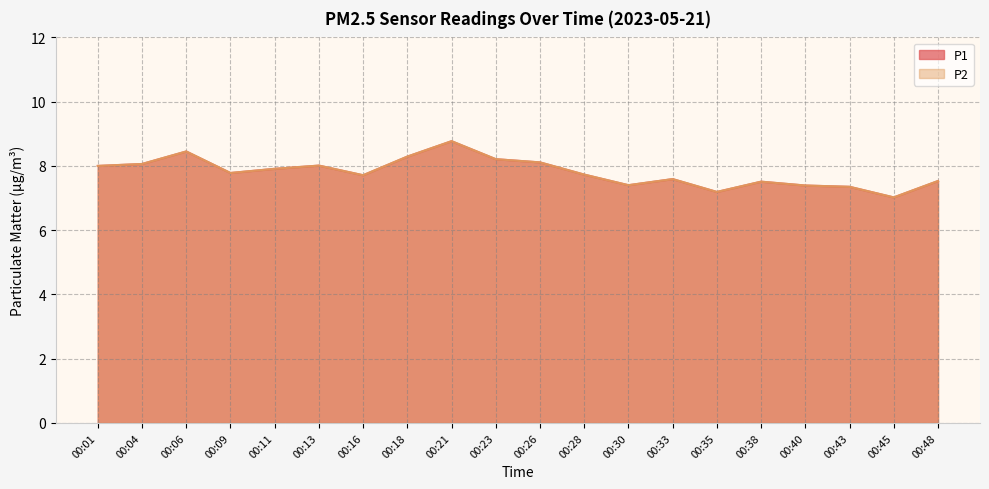

Reading right to left, what are all the values shown in this chart?

P1: 00:48=7.5	00:45=7.0	00:43=7.3	00:40=7.4	00:38=7.5	00:35=7.2	00:33=7.6	00:30=7.4	00:28=7.7	00:26=8.1	00:23=8.2	00:21=8.8	00:18=8.3	00:16=7.7	00:13=8.0	00:11=7.9	00:09=7.8	00:06=8.4	00:04=8.1	00:01=8.0
P2: 00:48=7.5	00:45=7.0	00:43=7.3	00:40=7.4	00:38=7.5	00:35=7.2	00:33=7.6	00:30=7.4	00:28=7.7	00:26=8.1	00:23=8.2	00:21=8.8	00:18=8.3	00:16=7.7	00:13=8.0	00:11=7.9	00:09=7.8	00:06=8.4	00:04=8.1	00:01=8.0